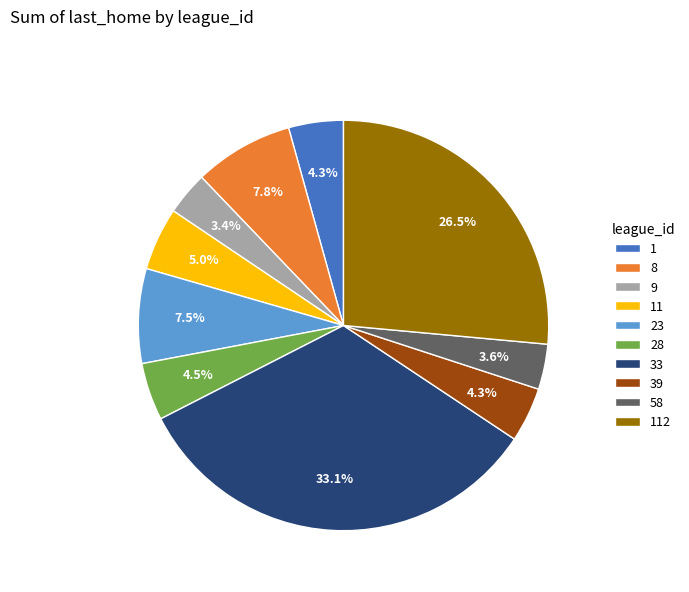

Combined, do 8 and 112 account for over 50%?

No